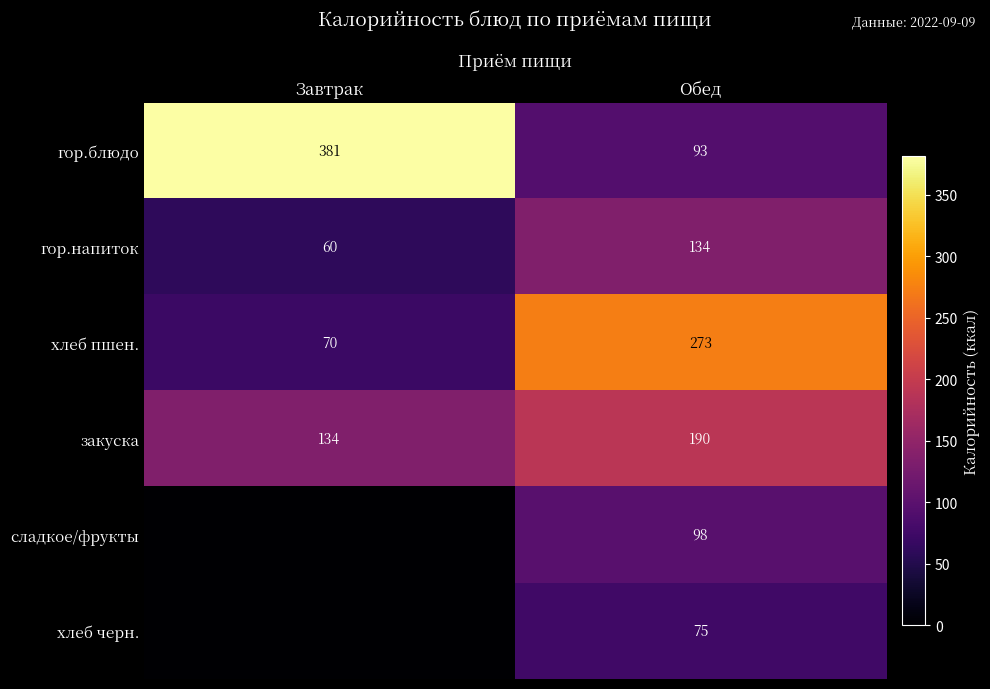

What is the total value across all series at Обед?

863